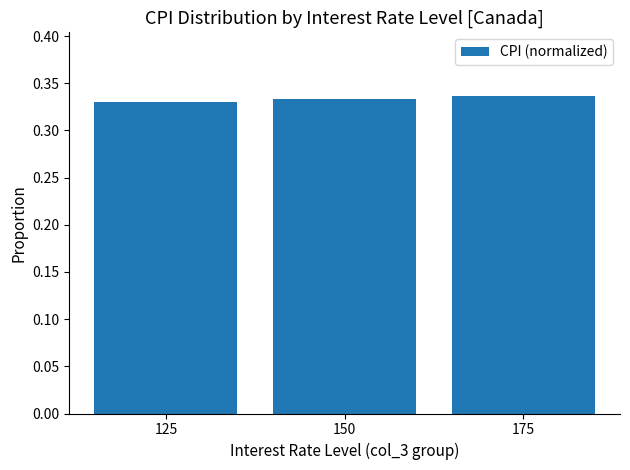

What is the sum of the values at 150 and 125?

0.7